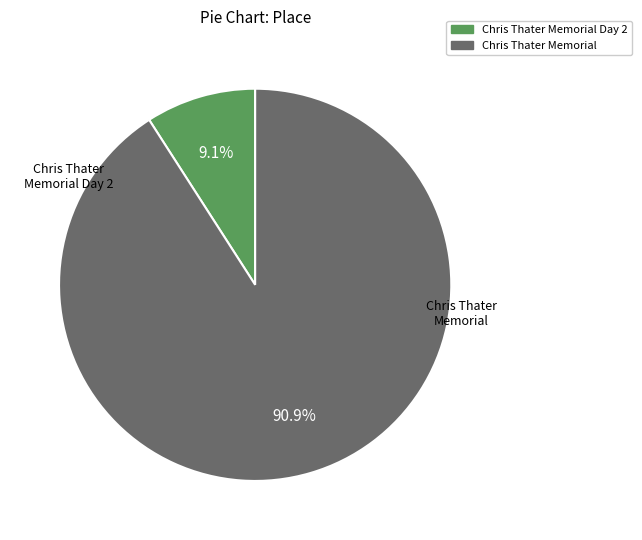

Is there a majority slice in this chart?

Yes